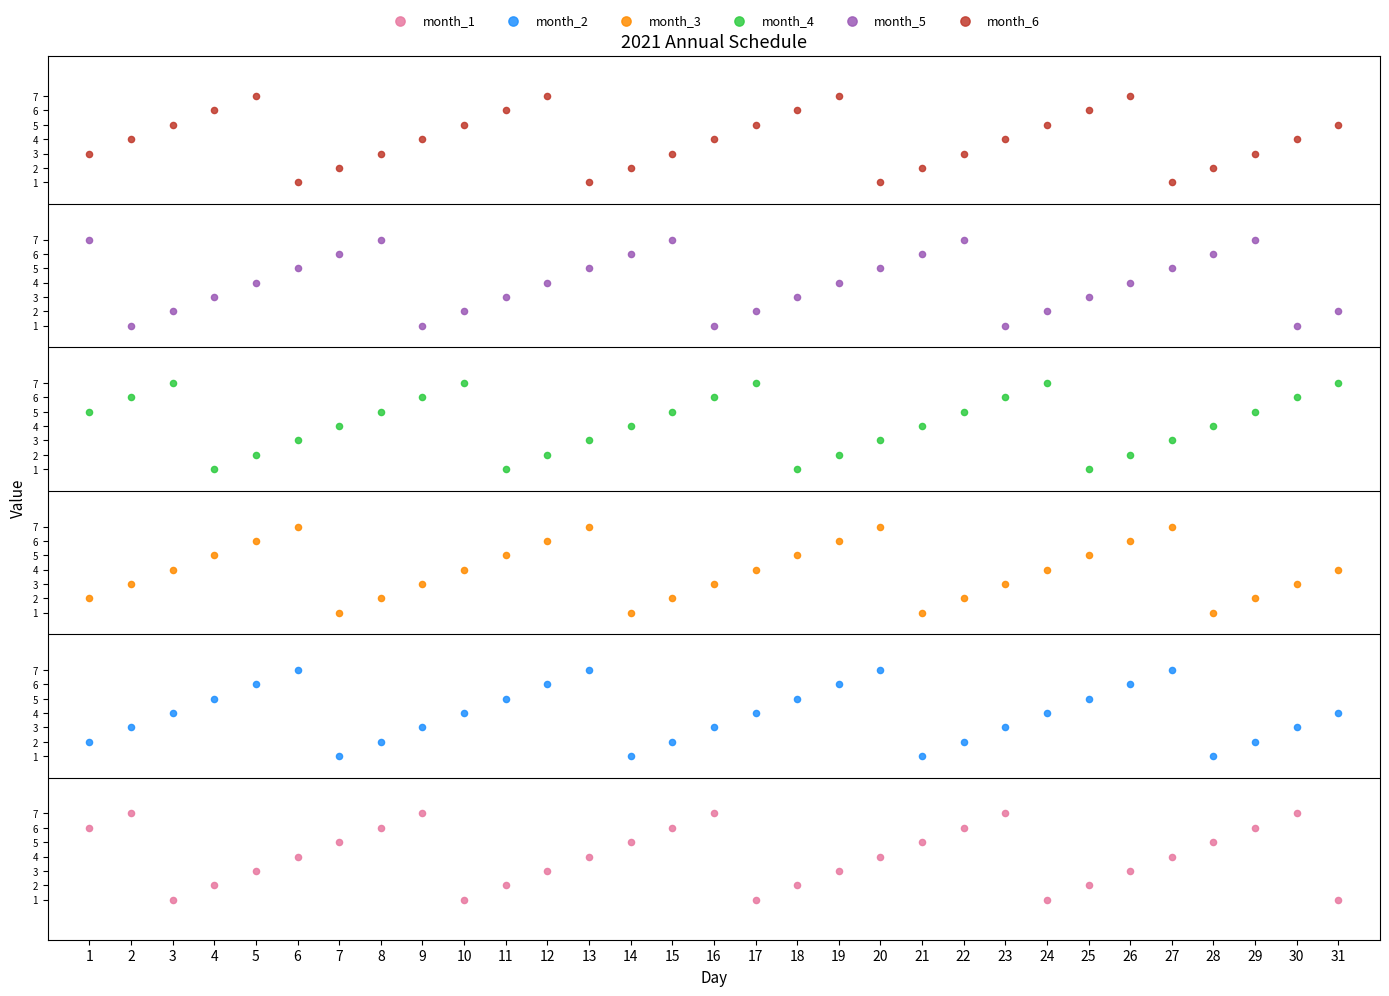

What are all the series names shown in the legend?

month_1, month_2, month_3, month_4, month_5, month_6